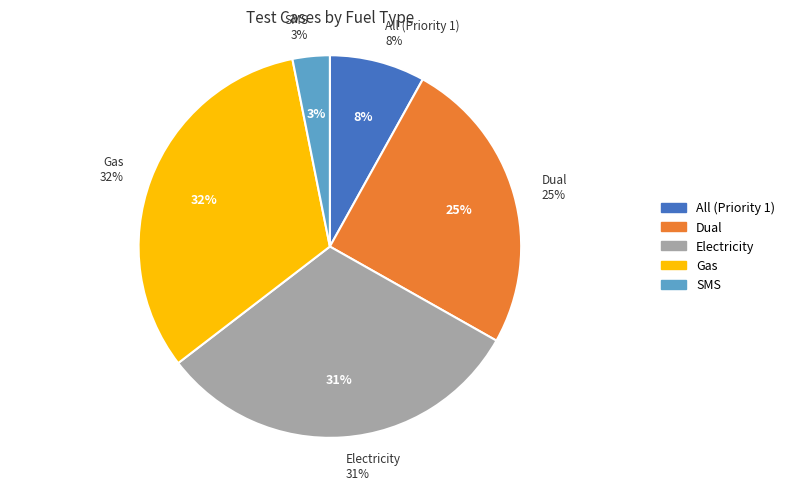

The All (Priority 1) slice represents 2% of the pie. True or false?

False